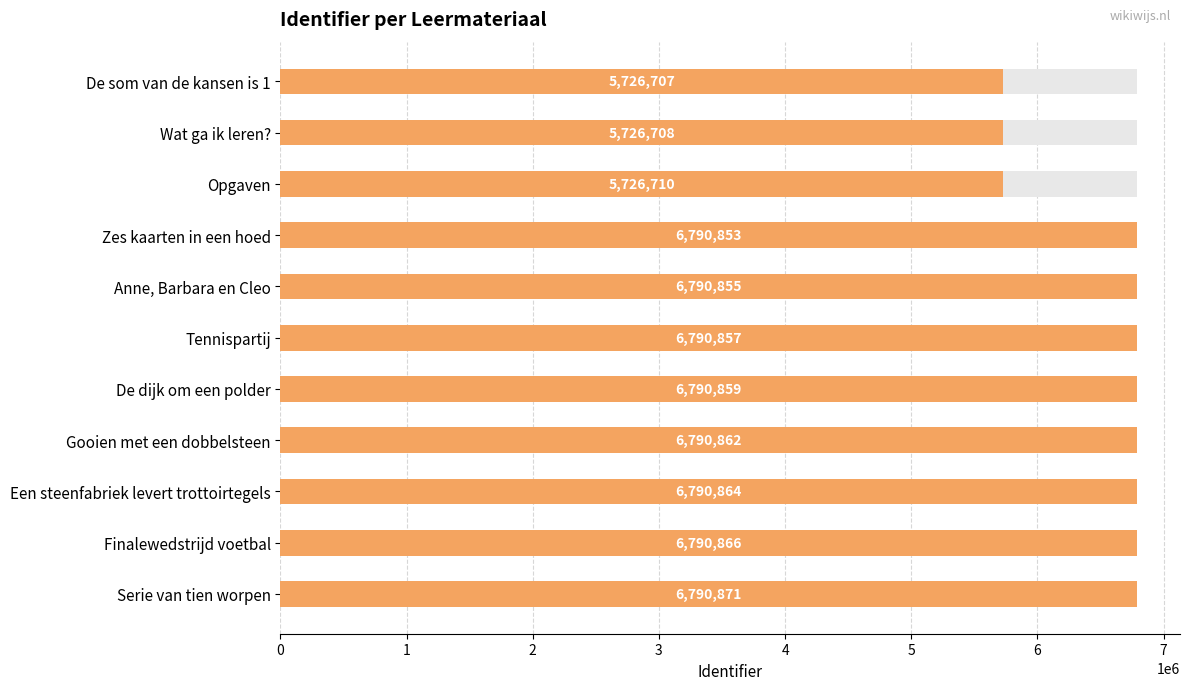

Count the number of data series in this chart.

1